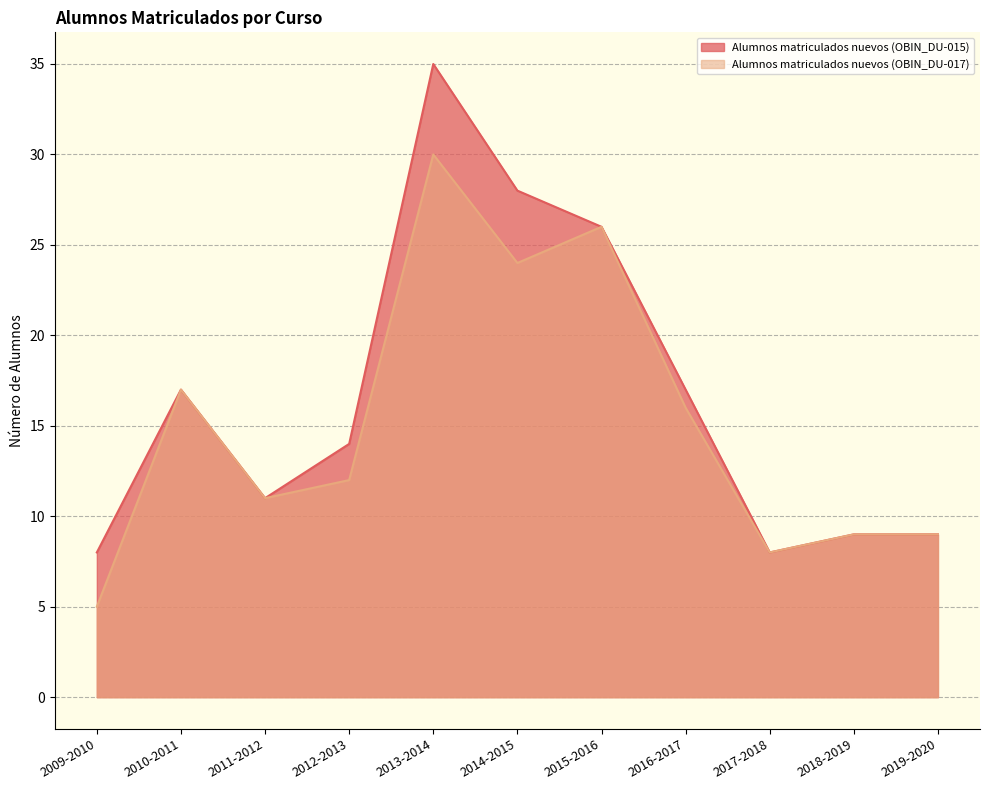

What position from the left is 2011-2012?

3